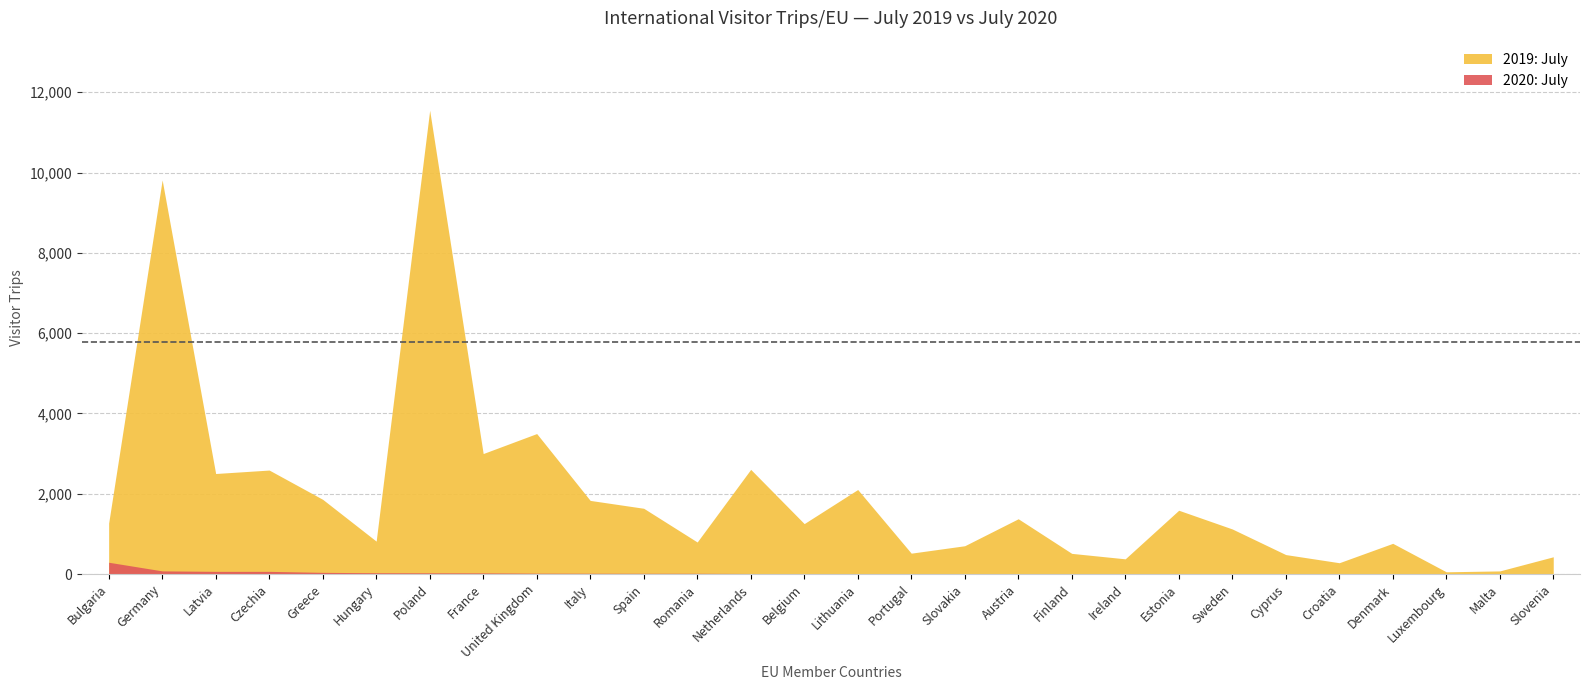

Read the 2019: July value at Ireland, to the nearest 10.

380